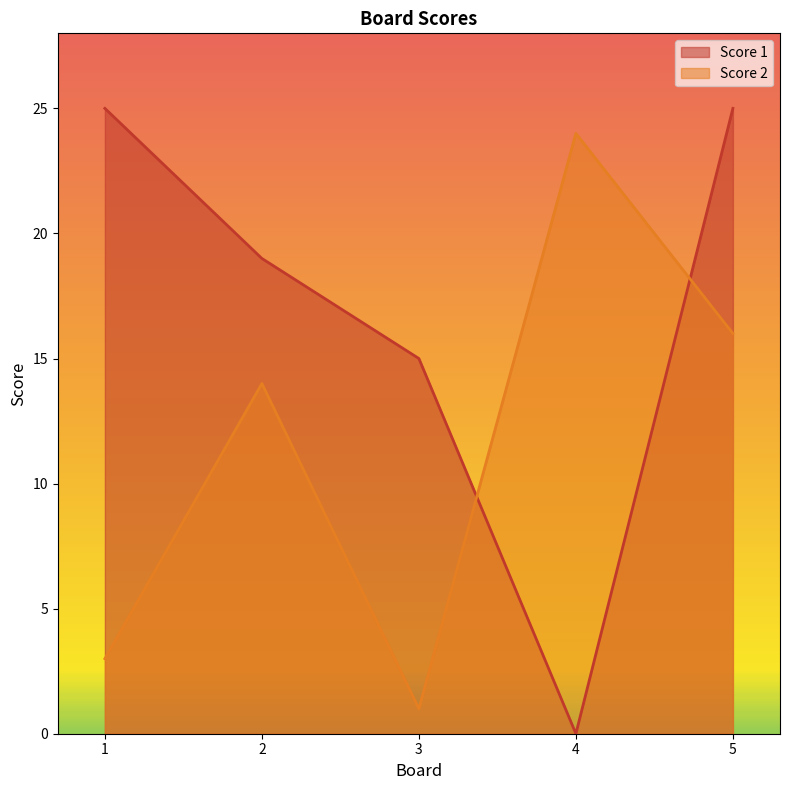

How many data points in Score 1 are above 19?

2